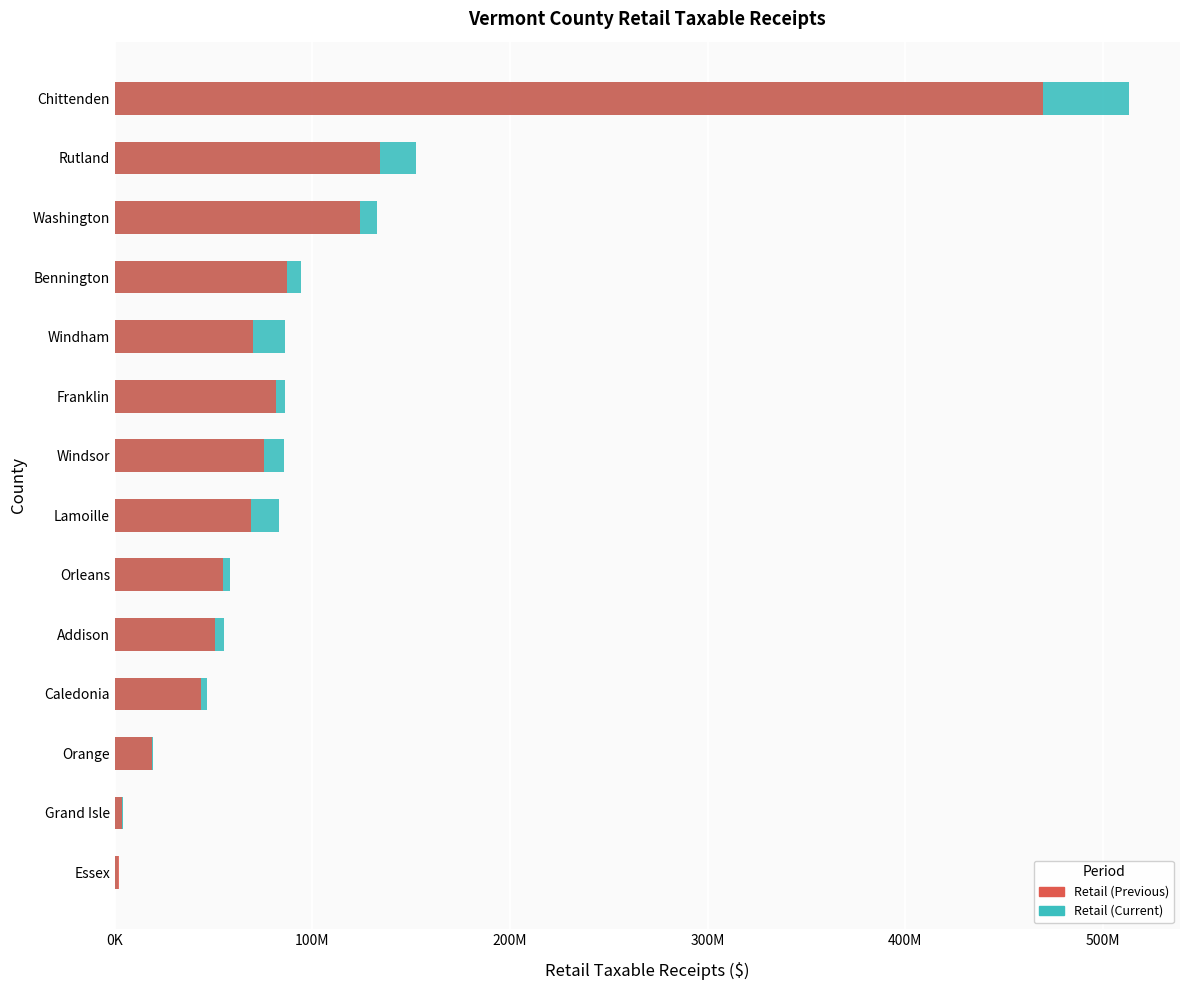

What is the difference between the second highest and minimum values in the Retail (Current) series?

150376733.0